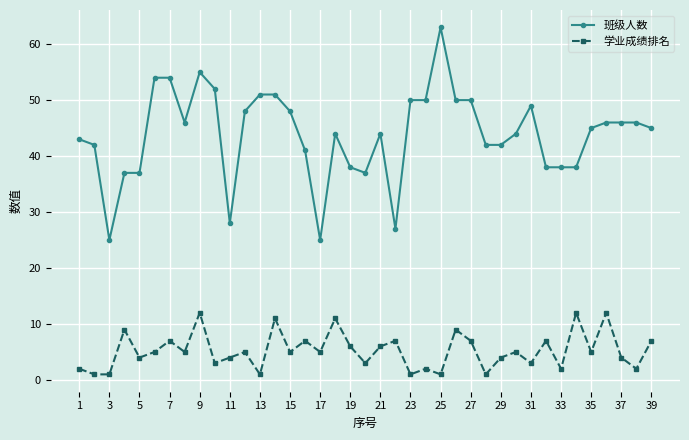

True or false: 班级人数 and 学业成绩排名 cross at least once.

False